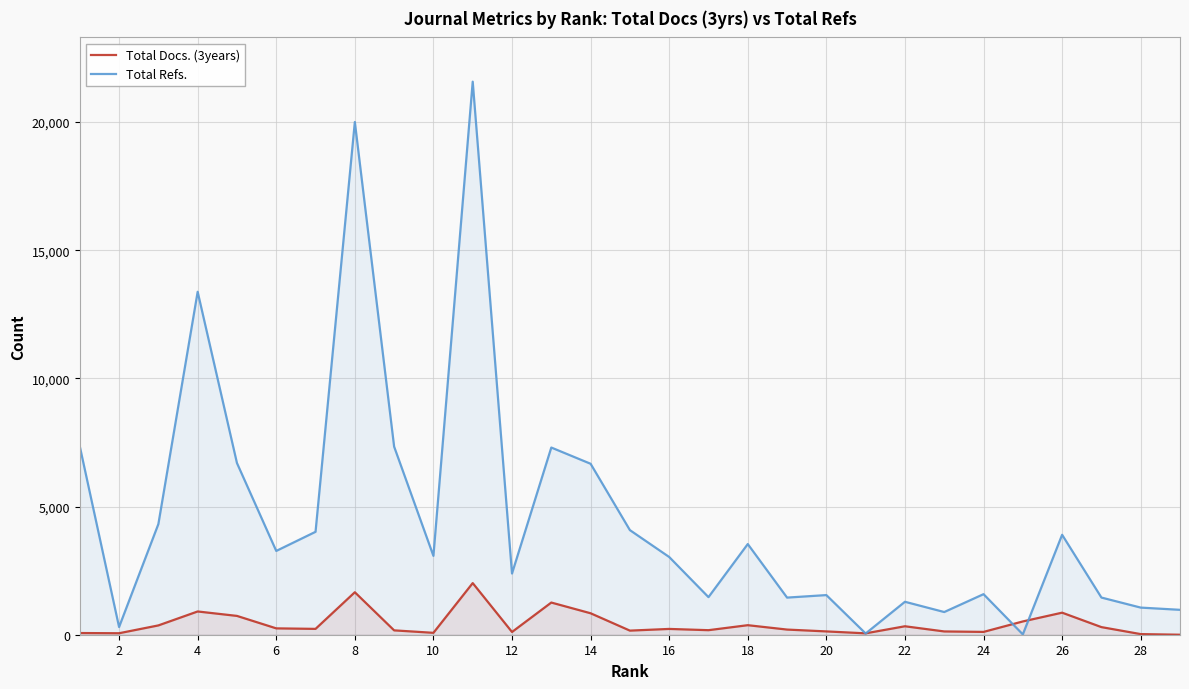

Where is the first local minimum for Total Docs. (3years)?

2